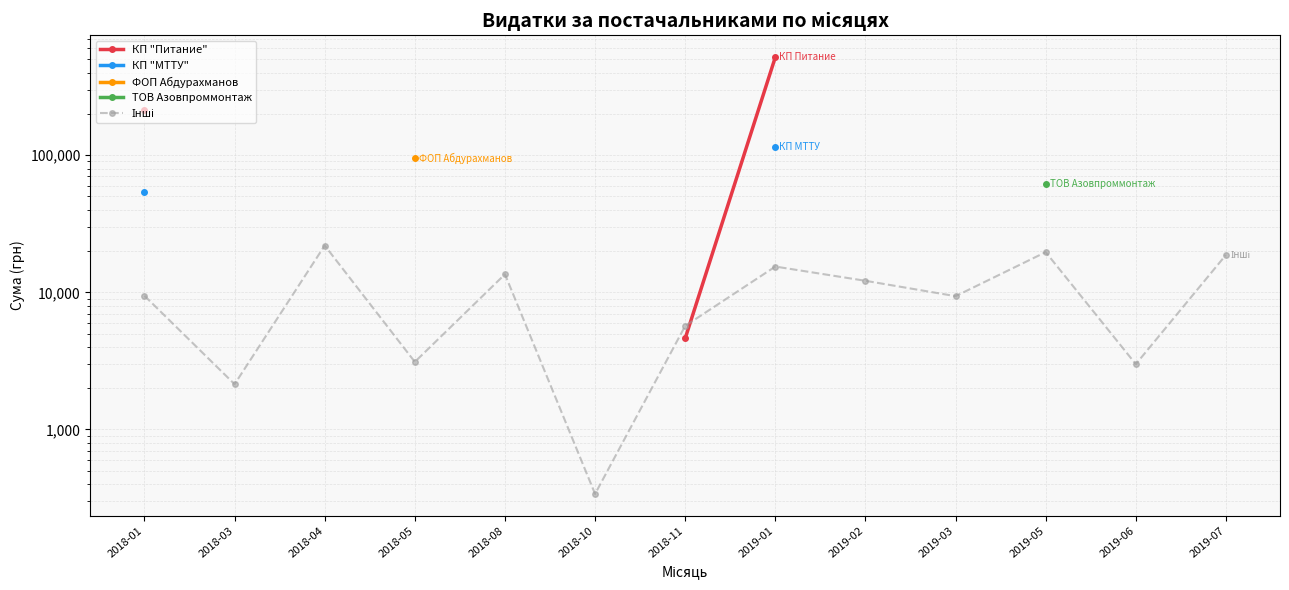

At which category does the chart reach its minimum across all series?

2018-10